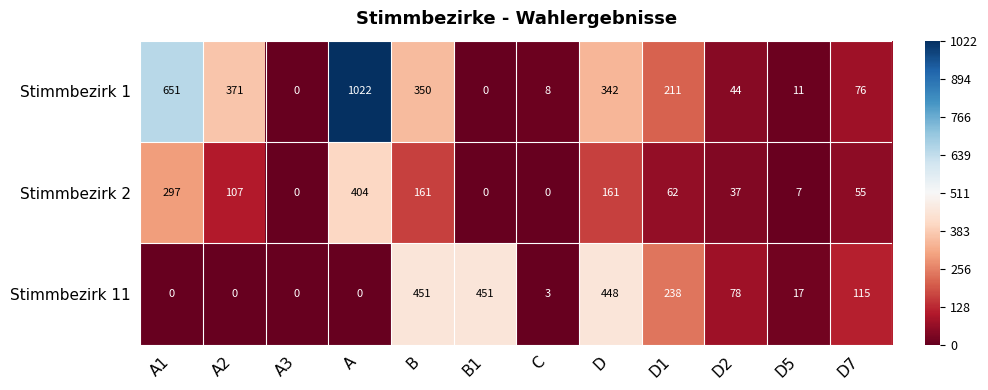

True or false: Stimmbezirk 11 has a value of -235 at A1.

False